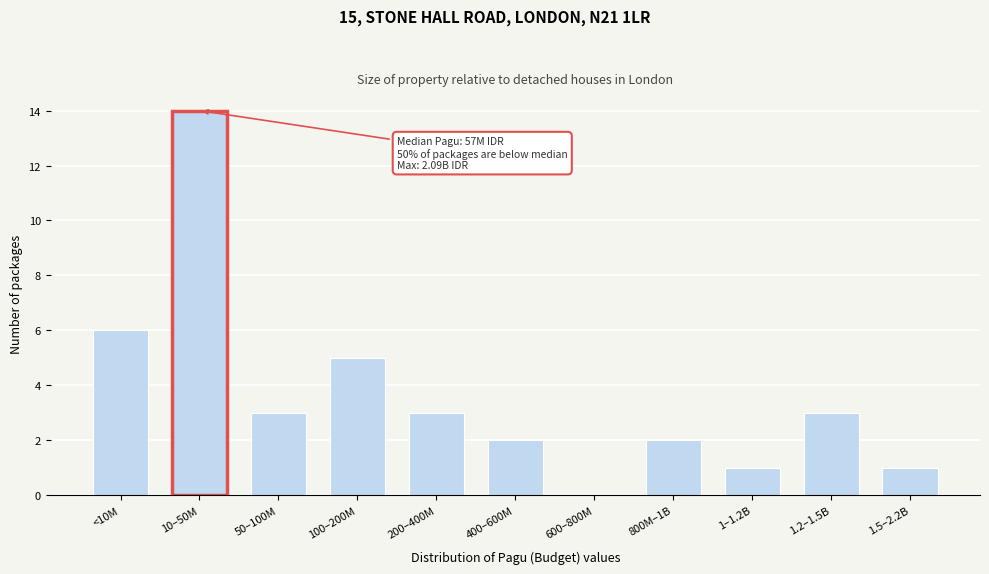

Reading left to right, transcribe all the data shown in this chart.

<10M=6	10–50M=14	50–100M=3	100–200M=5	200–400M=3	400–600M=2	600–800M=0	800M–1B=2	1–1.2B=1	1.2–1.5B=3	1.5–2.2B=1